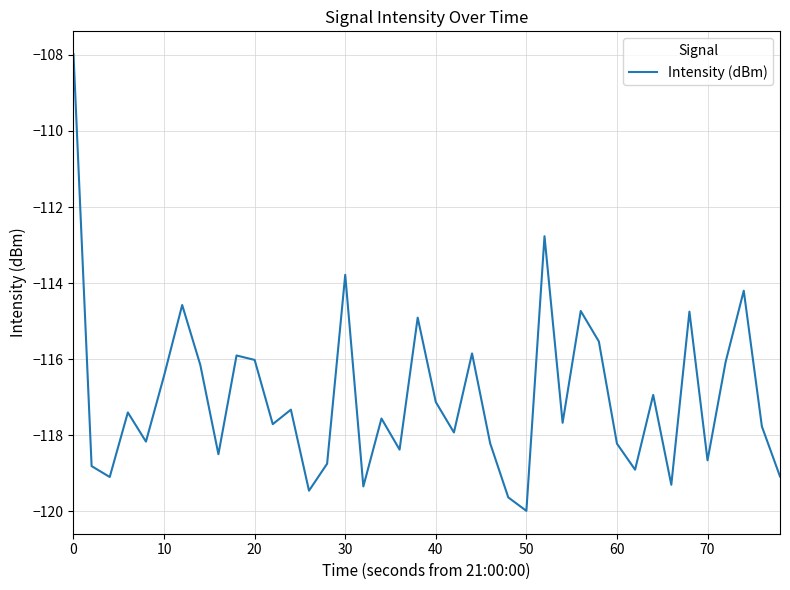

What is the difference between the maximum and minimum values?

12.0